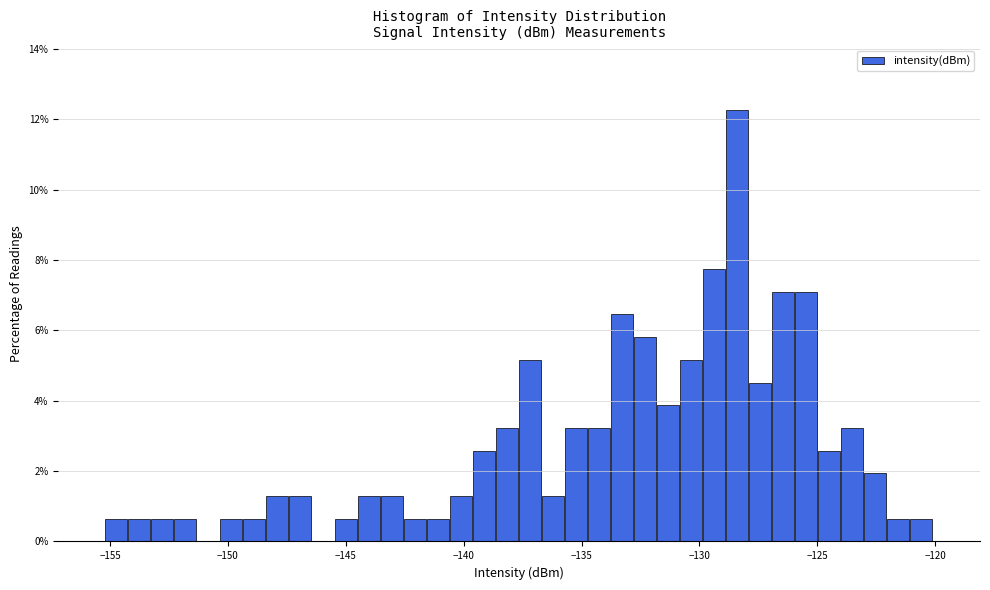

Read against the x-axis, roughly where is the centre of the tallest bar?

-128.5